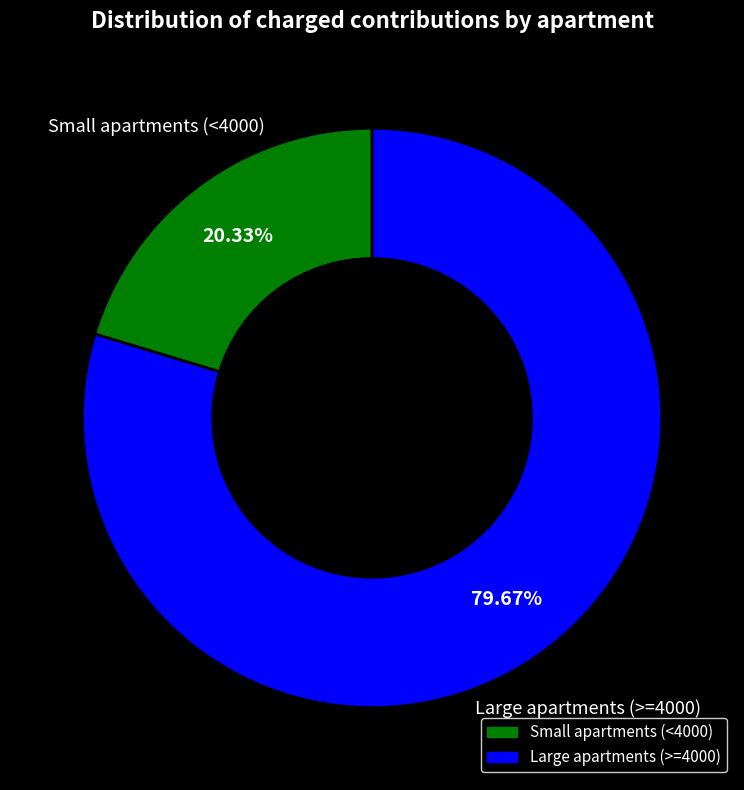

Count the number of slices in the pie.

2